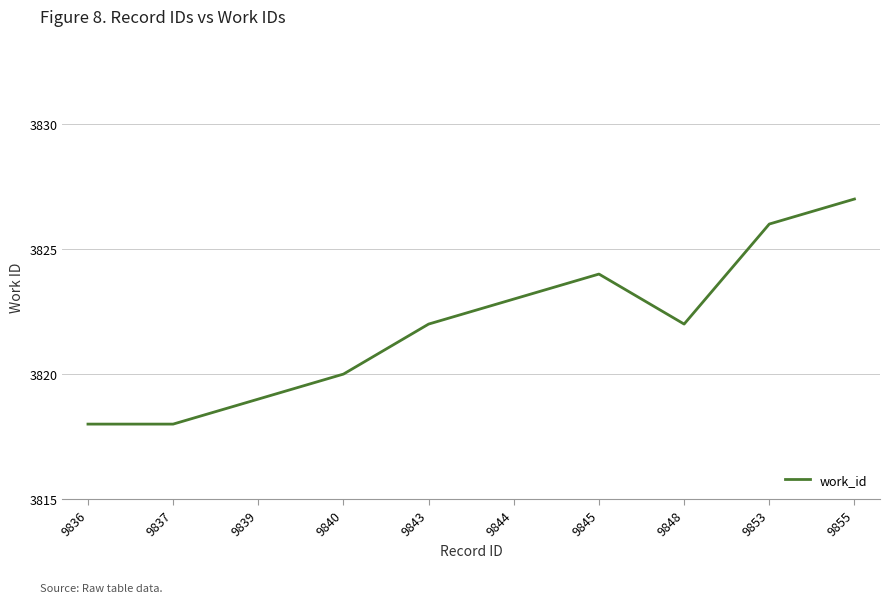

What is the sum of all values?

38219